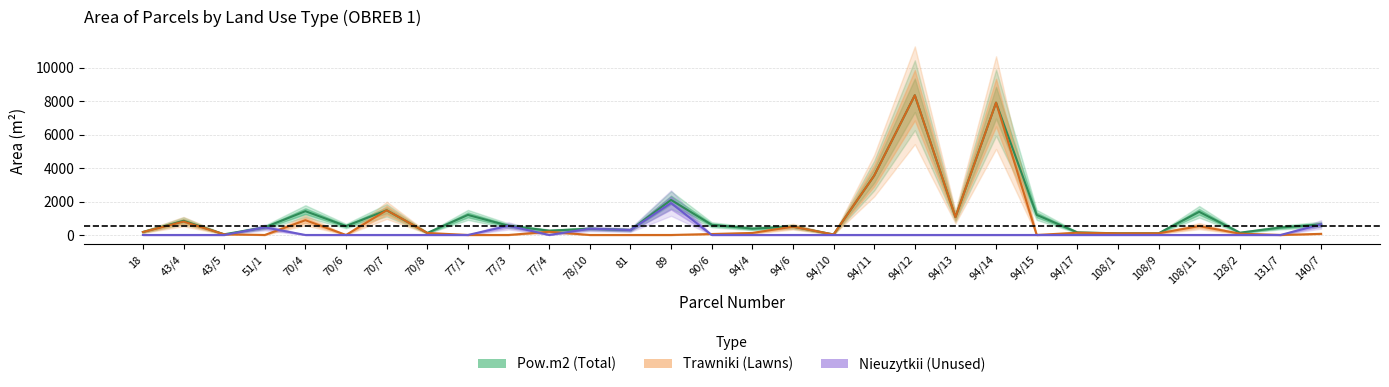

What are all the series names shown in the legend?

Pow.m2 (Total), Trawniki (Lawns), Nieuzytkii (Unused)